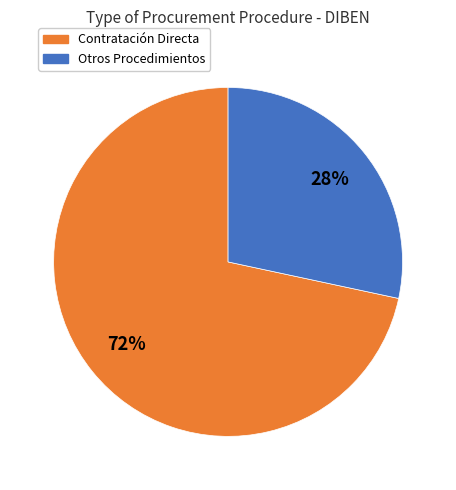

Does any single category account for the majority?

Yes